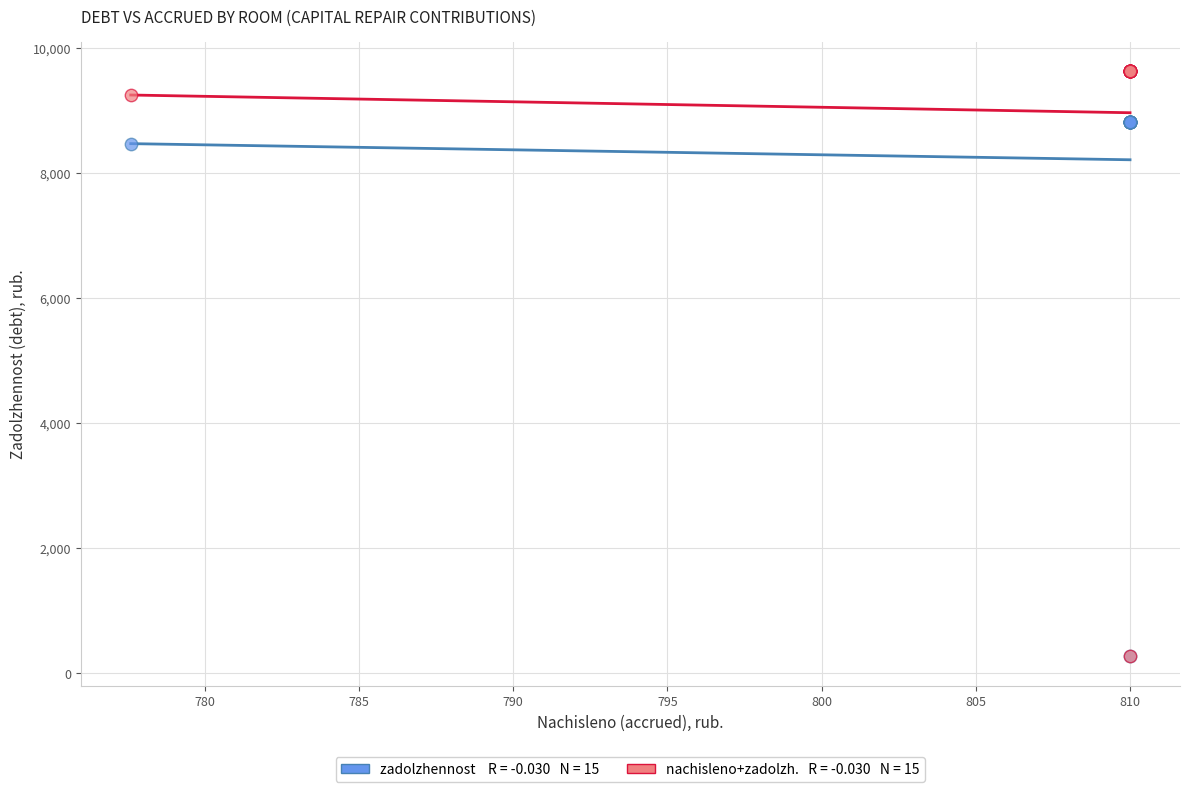

Across all series, what Y value is closest to 4950?

8467.2